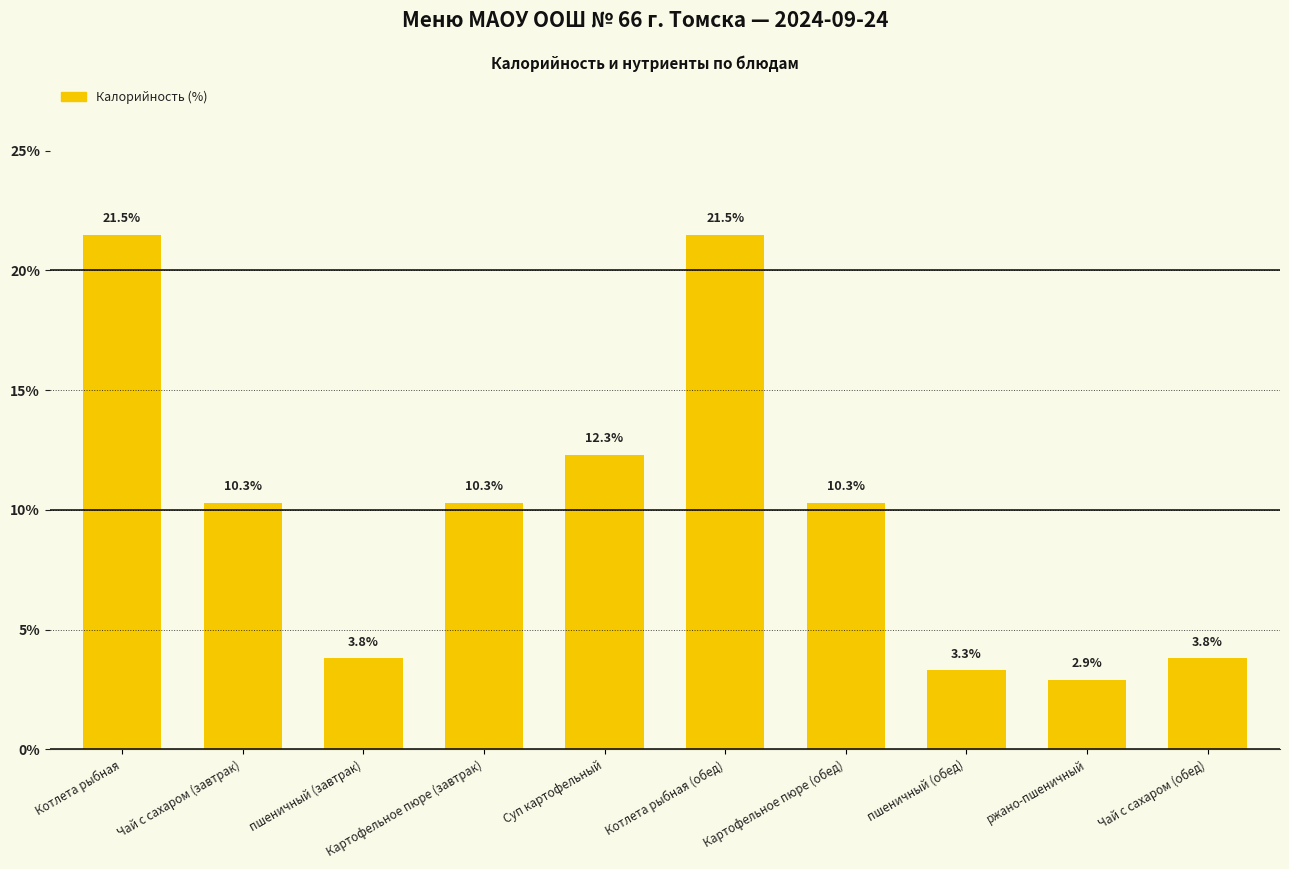

What is the label of the 4th bar from the right?

Картофельное пюре (обед)